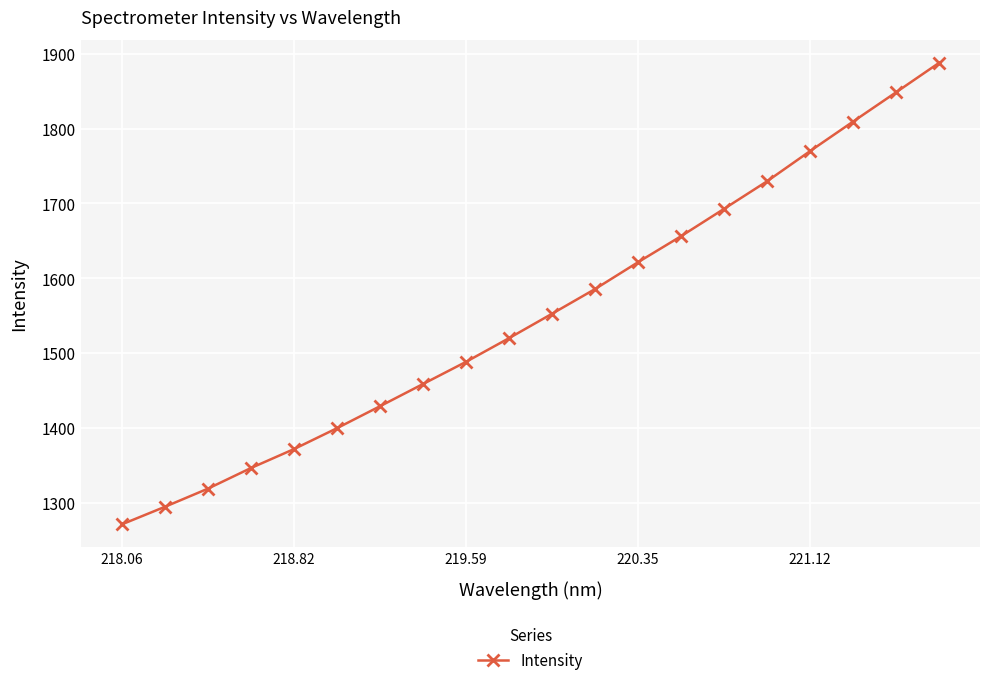

Reading left to right, extract all data points from this chart.

1270.9	1294.3	1318.6	1346.2	1371.5	1399.5	1428.8	1458.5	1488.2	1519.9	1552.5	1585.5	1621.4	1656.2	1692.8	1729.6	1769.9	1809.3	1848.5	1887.8